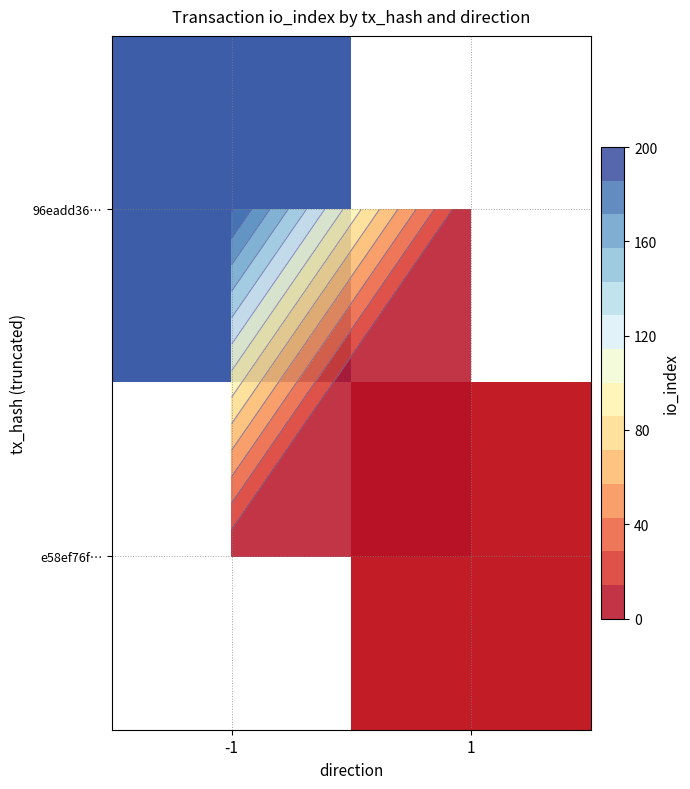

At which category does the chart reach its minimum across all series?

1